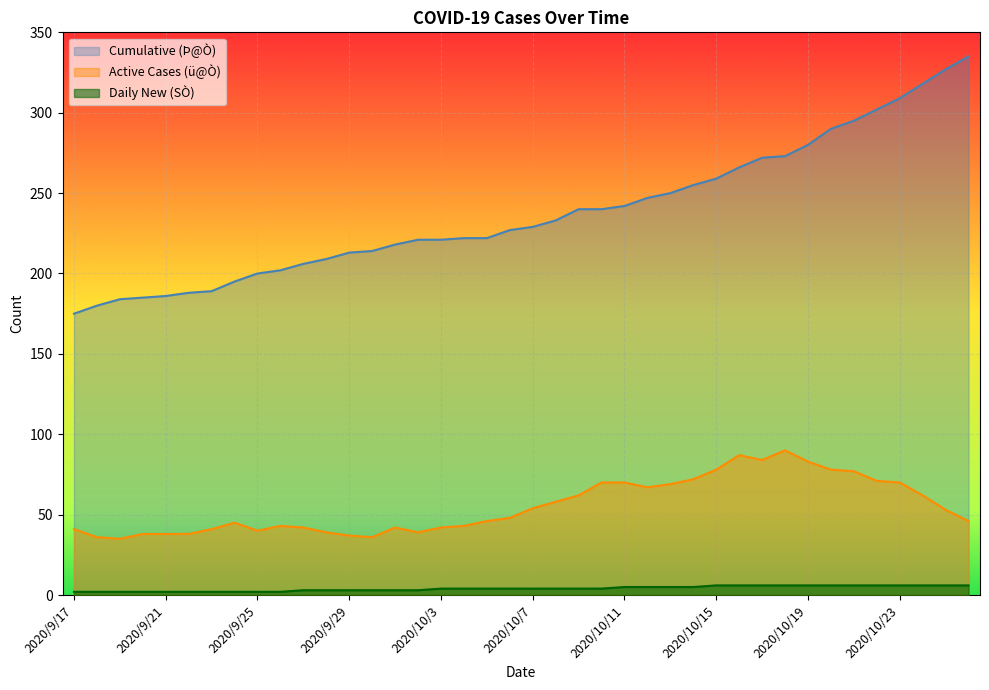

Reading left to right, list all the values displayed in this chart.

Daily New (SÒ): 2020/9/17=2	2020/9/18=2	2020/9/19=2	2020/9/20=2	2020/9/21=2	2020/9/22=2	2020/9/23=2	2020/9/24=2	2020/9/25=2	2020/9/26=2	2020/9/27=3	2020/9/28=3	2020/9/29=3	2020/9/30=3	2020/10/1=3	2020/10/2=3	2020/10/3=4	2020/10/4=4	2020/10/5=4	2020/10/6=4	2020/10/7=4	2020/10/8=4	2020/10/9=4	2020/10/10=4	2020/10/11=5	2020/10/12=5	2020/10/13=5	2020/10/14=5	2020/10/15=6	2020/10/16=6	2020/10/17=6	2020/10/18=6	2020/10/19=6	2020/10/20=6	2020/10/21=6	2020/10/22=6	2020/10/23=6	2020/10/24=6	2020/10/25=6	2020/10/26=6
Active Cases (ü@Ò): 2020/9/17=41	2020/9/18=36	2020/9/19=35	2020/9/20=38	2020/9/21=38	2020/9/22=38	2020/9/23=41	2020/9/24=45	2020/9/25=40	2020/9/26=43	2020/9/27=42	2020/9/28=39	2020/9/29=37	2020/9/30=36	2020/10/1=42	2020/10/2=39	2020/10/3=42	2020/10/4=43	2020/10/5=46	2020/10/6=48	2020/10/7=54	2020/10/8=58	2020/10/9=62	2020/10/10=70	2020/10/11=70	2020/10/12=67	2020/10/13=69	2020/10/14=72	2020/10/15=78	2020/10/16=87	2020/10/17=84	2020/10/18=90	2020/10/19=83	2020/10/20=78	2020/10/21=77	2020/10/22=71	2020/10/23=70	2020/10/24=62	2020/10/25=53	2020/10/26=46
Cumulative (Þ@Ò): 2020/9/17=175	2020/9/18=180	2020/9/19=184	2020/9/20=185	2020/9/21=186	2020/9/22=188	2020/9/23=189	2020/9/24=195	2020/9/25=200	2020/9/26=202	2020/9/27=206	2020/9/28=209	2020/9/29=213	2020/9/30=214	2020/10/1=218	2020/10/2=221	2020/10/3=221	2020/10/4=222	2020/10/5=222	2020/10/6=227	2020/10/7=229	2020/10/8=233	2020/10/9=240	2020/10/10=240	2020/10/11=242	2020/10/12=247	2020/10/13=250	2020/10/14=255	2020/10/15=259	2020/10/16=266	2020/10/17=272	2020/10/18=273	2020/10/19=280	2020/10/20=290	2020/10/21=295	2020/10/22=302	2020/10/23=309	2020/10/24=318	2020/10/25=327	2020/10/26=335